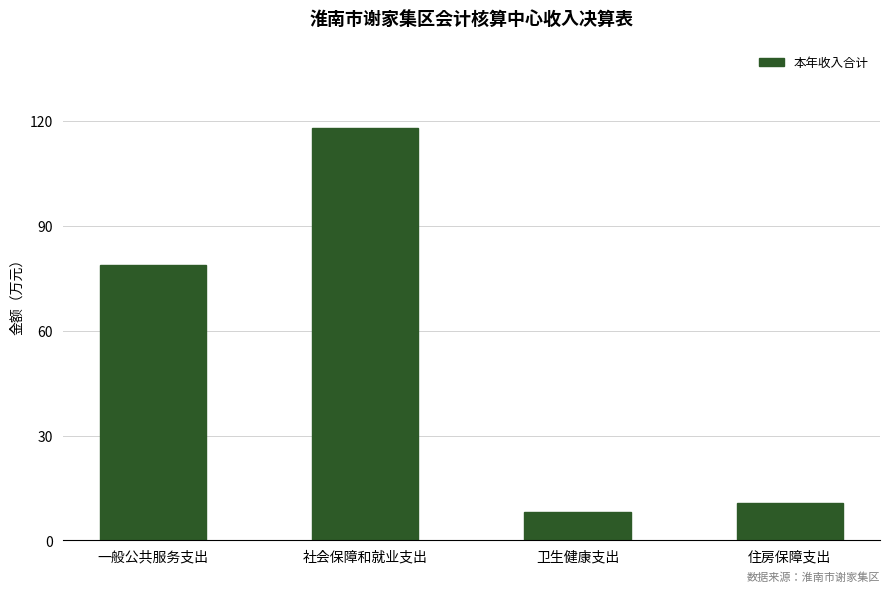

What is the difference between the values at 卫生健康支出 and 一般公共服务支出?

70.8